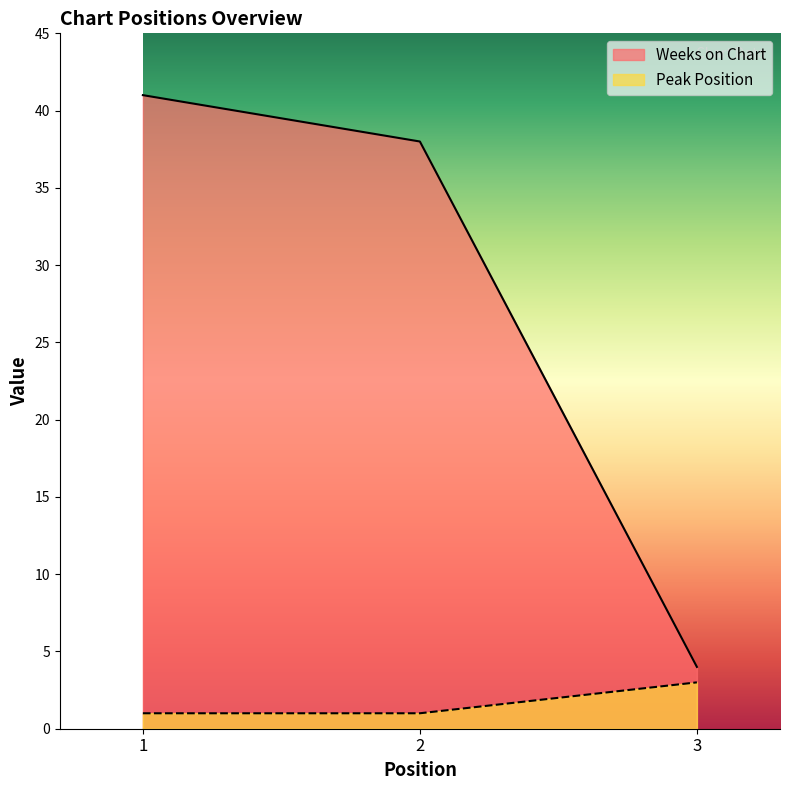

Is it true that Peak Position equals 1 at 1?

True